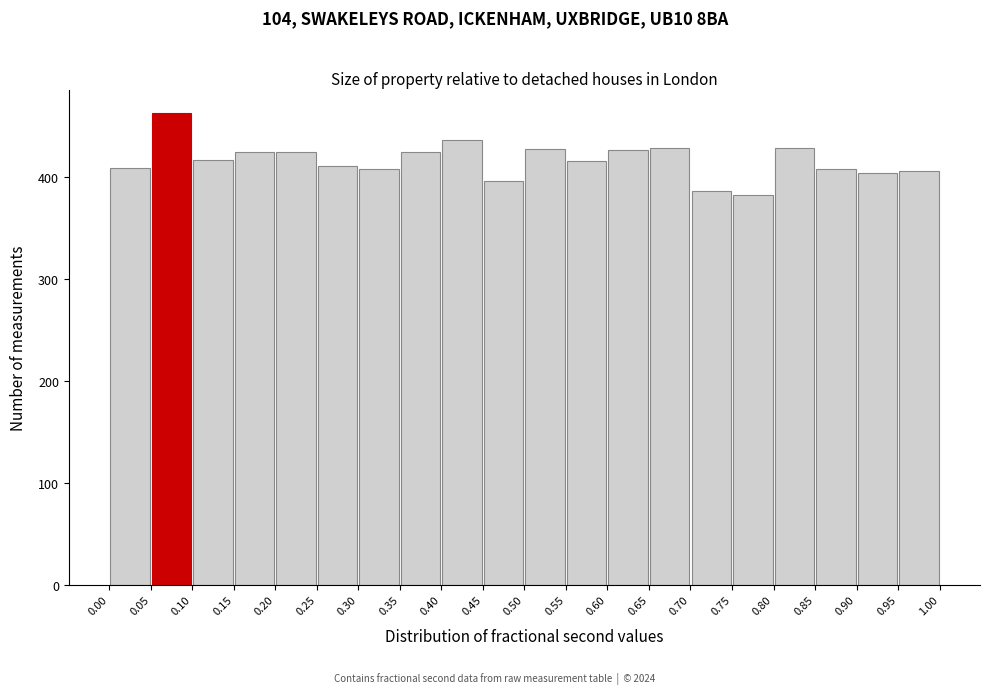

Reading left to right, transcribe this chart: for each bar, give the range it covers on the x-axis and its height. The values are not printed on the chart, so give them approximately, as read against the axis.

0.00 to 0.05: 410
0.05 to 0.10: 460
0.10 to 0.15: 420
0.15 to 0.20: 430
0.20 to 0.25: 430
0.25 to 0.30: 410
0.30 to 0.35: 410
0.35 to 0.40: 430
0.40 to 0.45: 440
0.45 to 0.50: 400
0.50 to 0.55: 430
0.55 to 0.60: 420
0.60 to 0.65: 430
0.65 to 0.70: 430
0.70 to 0.75: 390
0.75 to 0.80: 380
0.80 to 0.85: 430
0.85 to 0.90: 410
0.90 to 0.95: 400
0.95 to 1.00: 410